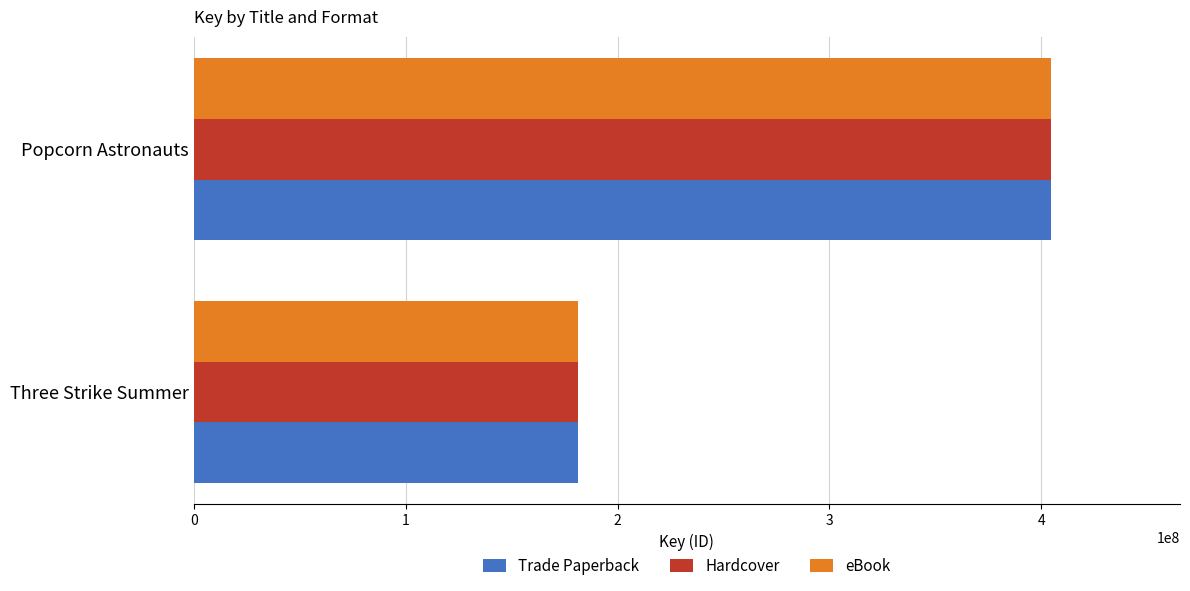

At which category is the sum across all series the highest?

Popcorn Astronauts